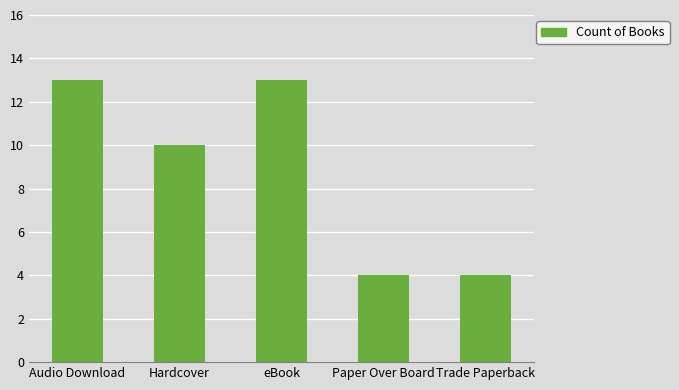

At which label is the value closest to 8?

Hardcover